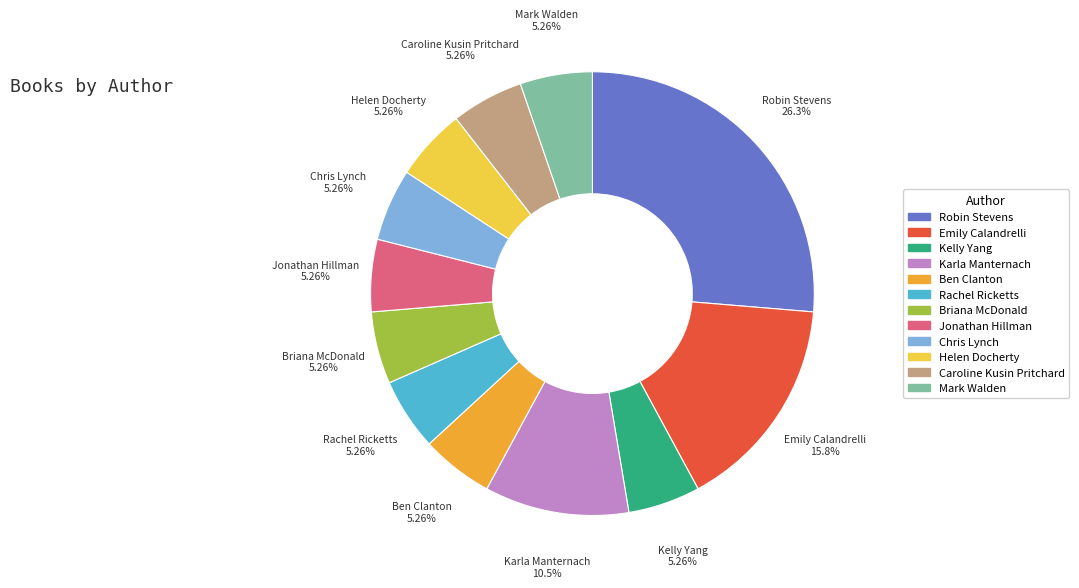

To the nearest percent, what percentage of the pie is Rachel Ricketts?

5%